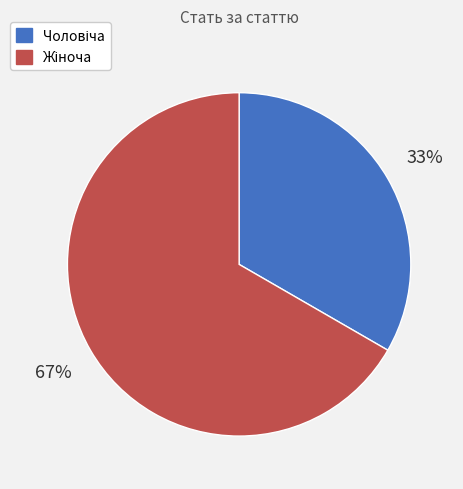

Is there a majority slice in this chart?

Yes